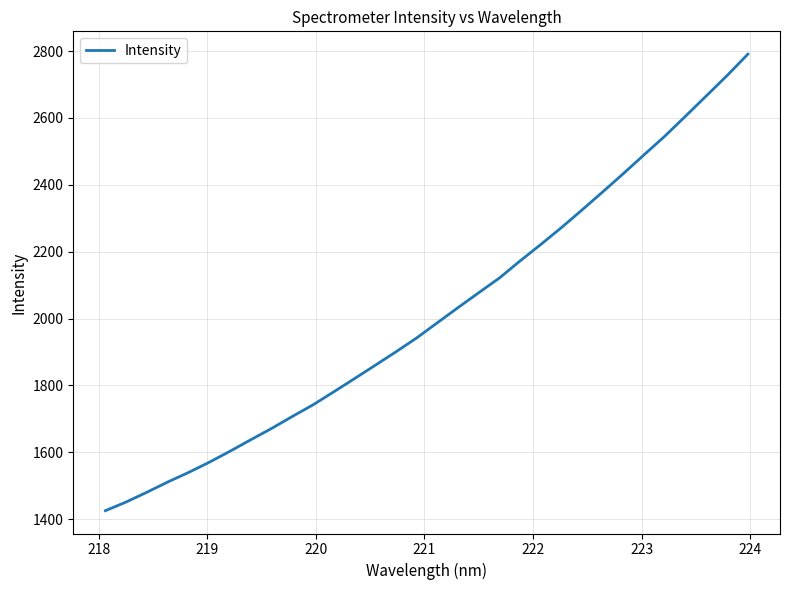

What is the greatest value displayed?

2790.8